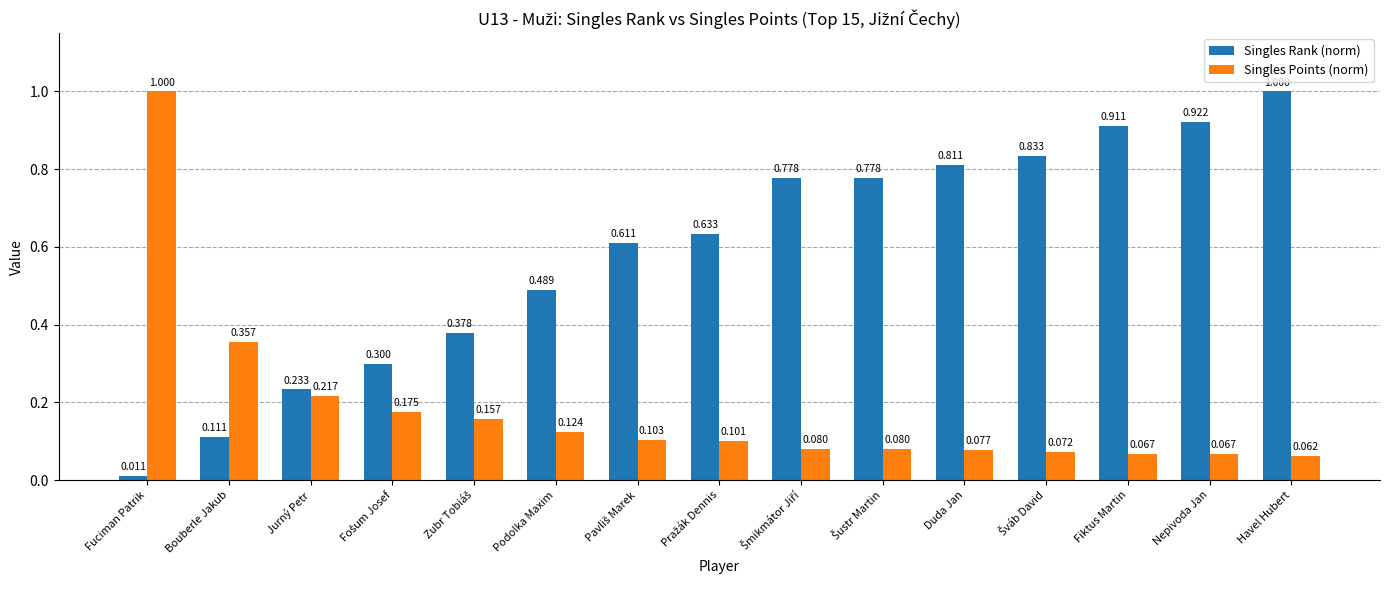

Which category has the lowest value across all series?

Fuciman Patrik